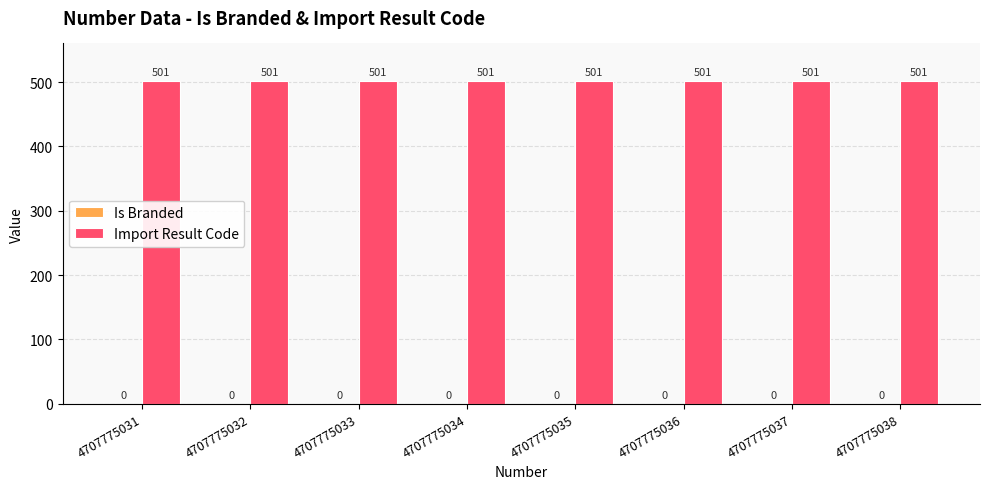

What are all the series names shown in the legend?

Is Branded, Import Result Code